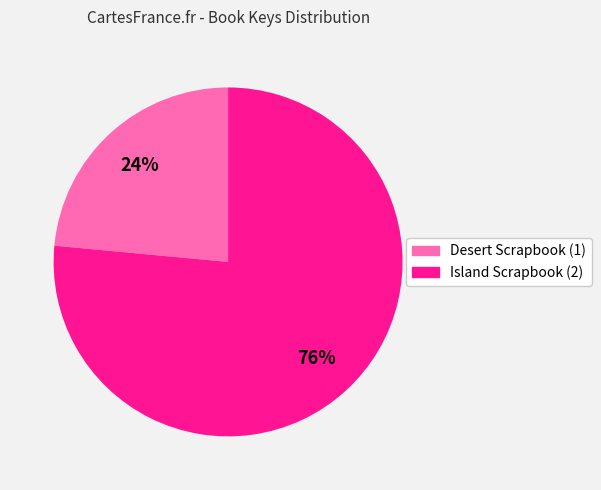

Does any single category account for the majority?

Yes